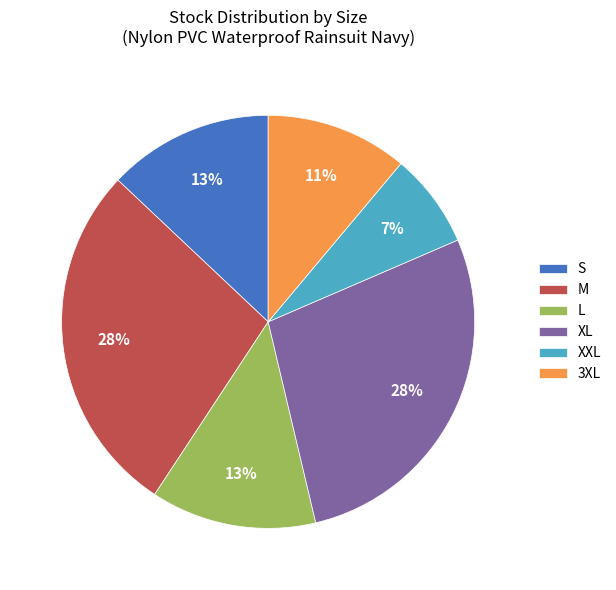

Combined, do 3XL and M account for over 50%?

No